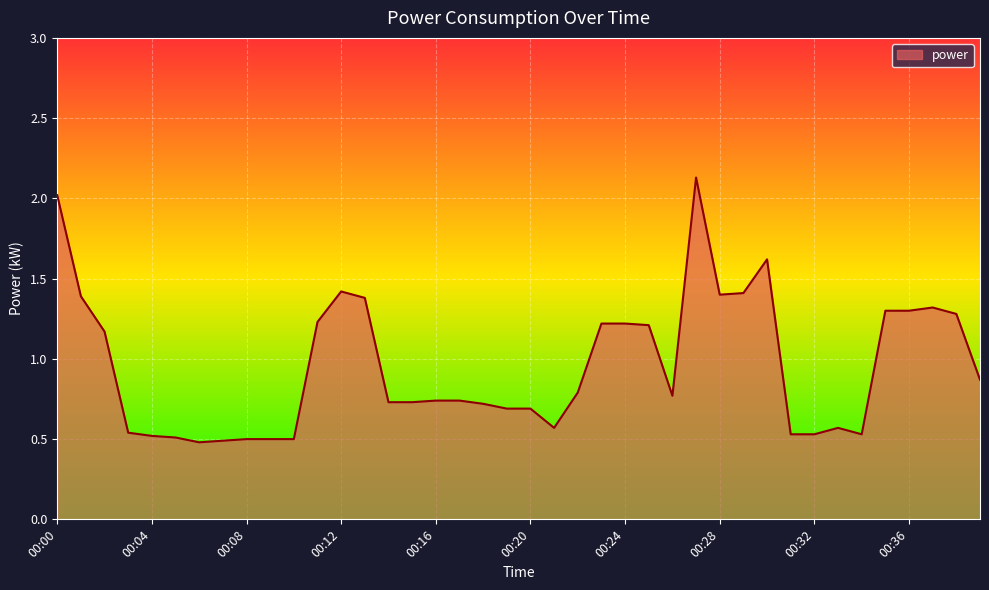

What is the maximum value shown in the chart?

2.1